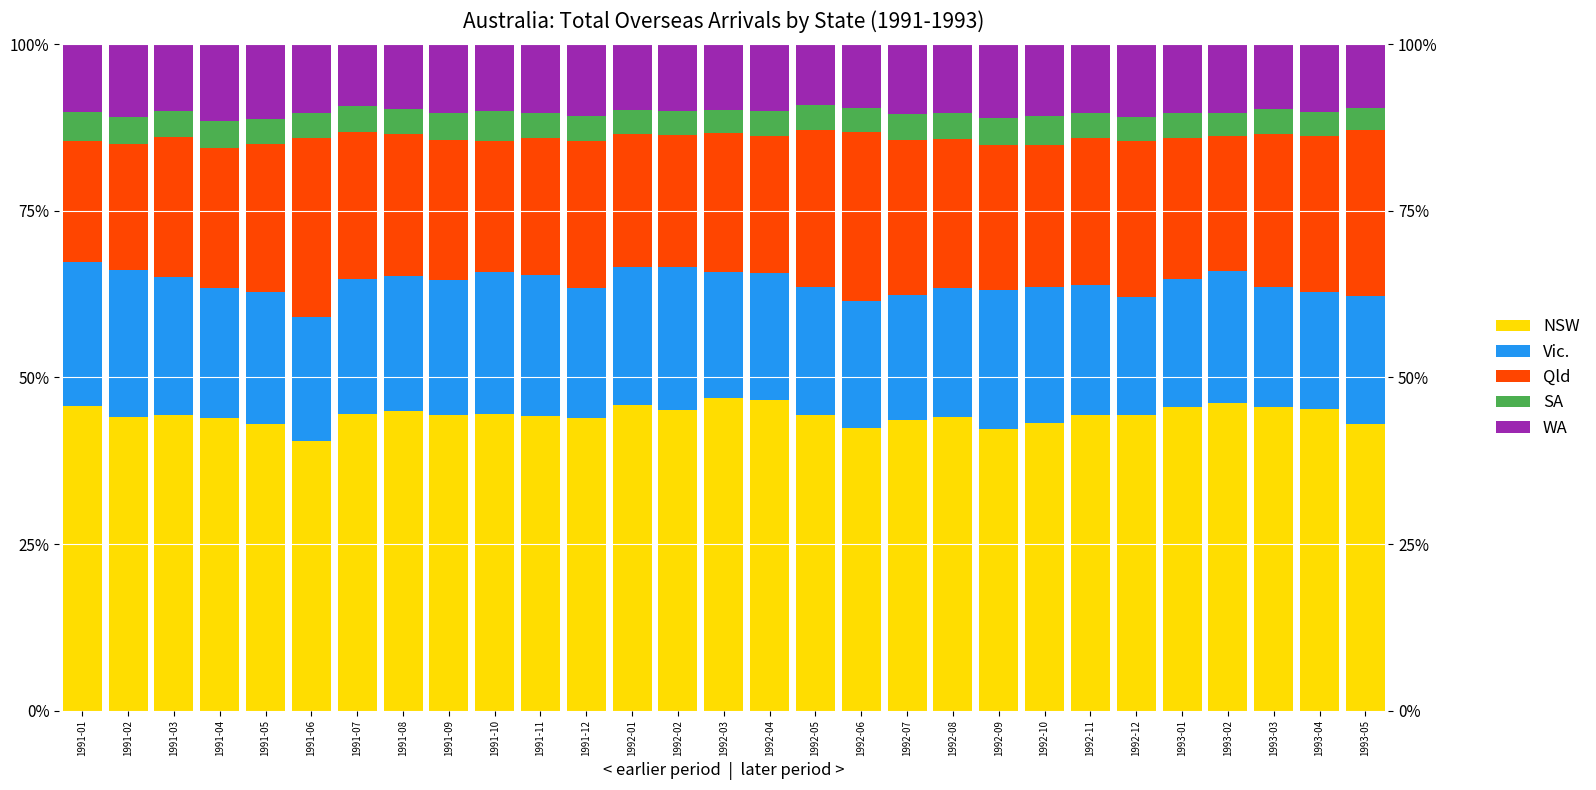

What is the difference between the WA values at 1993-05 and 1991-04?

2.0